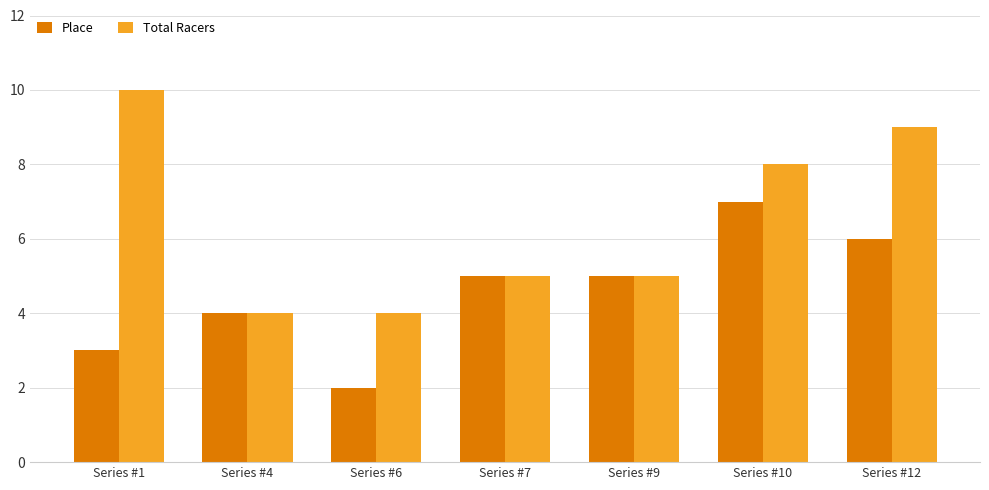

What is the difference between the highest and lowest values at Series #12?

3